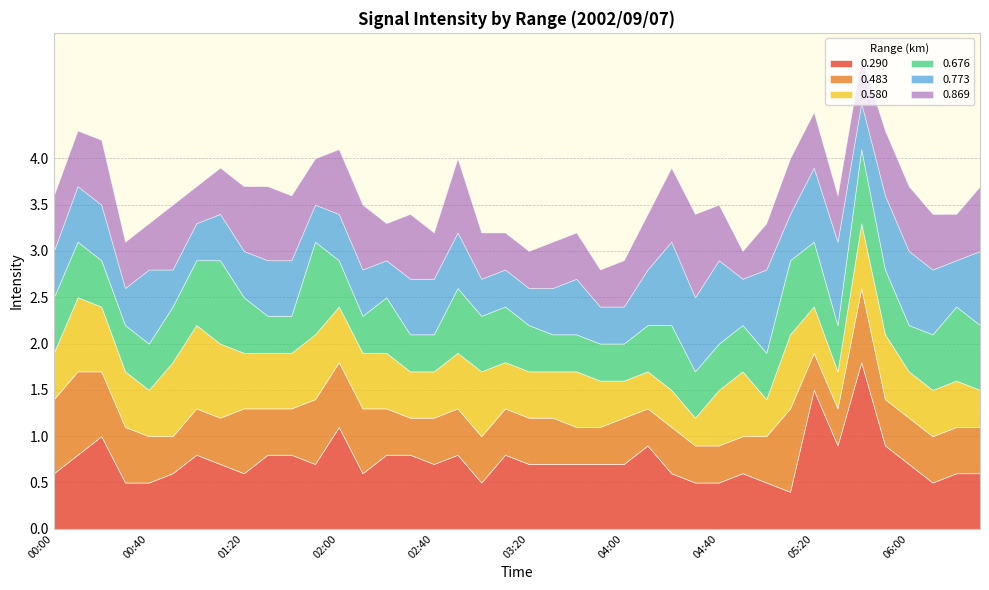

Does the chart display data point markers on the line(s)?

No